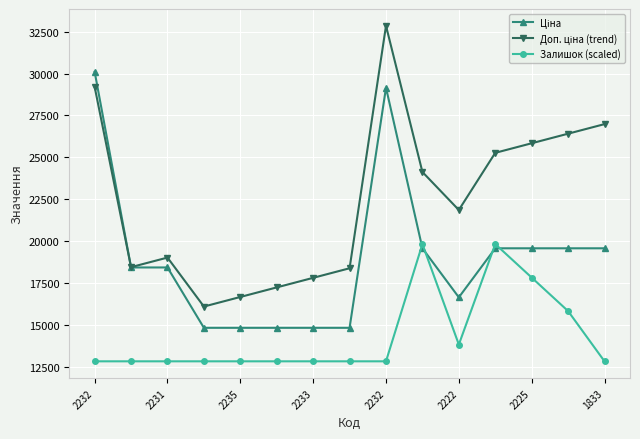

At how many categories does at least one series exceed 24442?

6